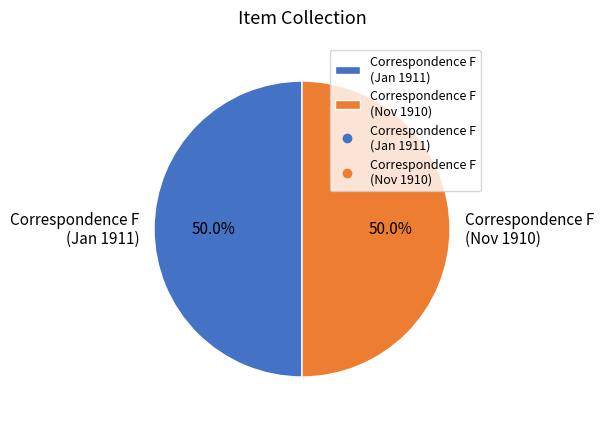

Combined, do Correspondence F (Nov 1910) and Correspondence F (Jan 1911) account for over 50%?

Yes